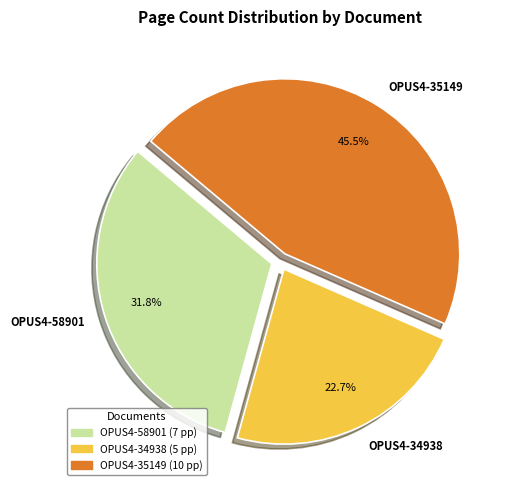

What percentage do OPUS4-34938 and OPUS4-58901 together represent?

54.5%